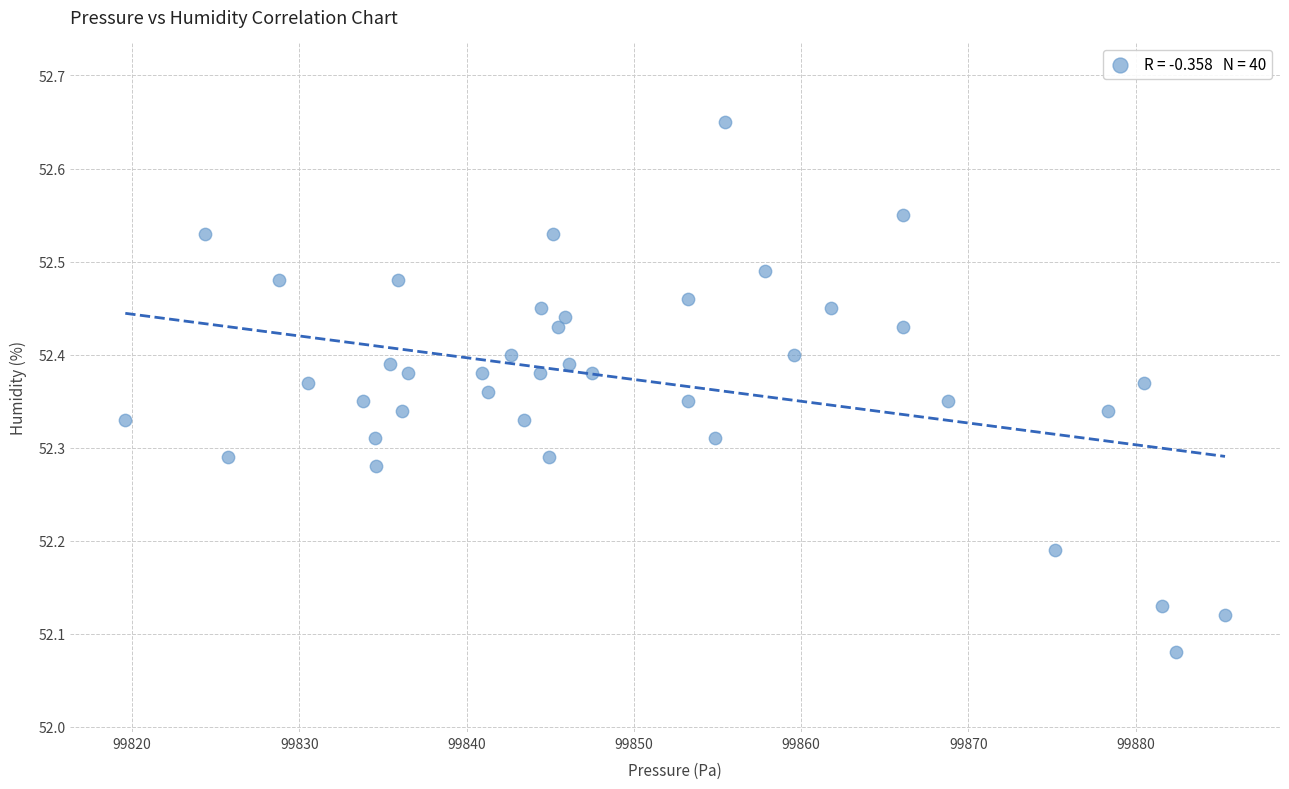

What is the range of X values (max minus min)?

65.8